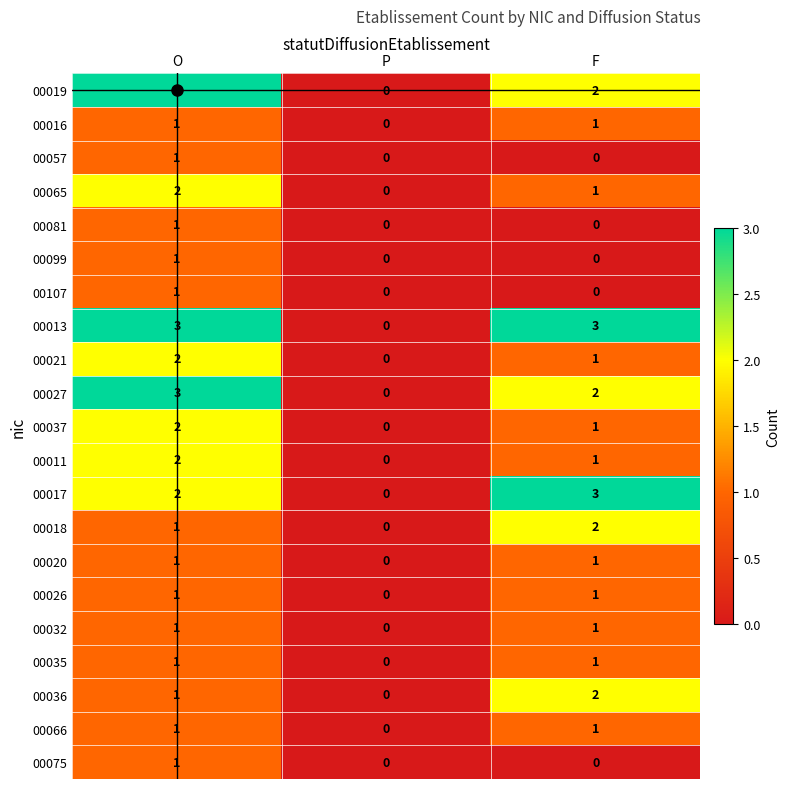

Count the 00037 values in the range 0 to 2.

3